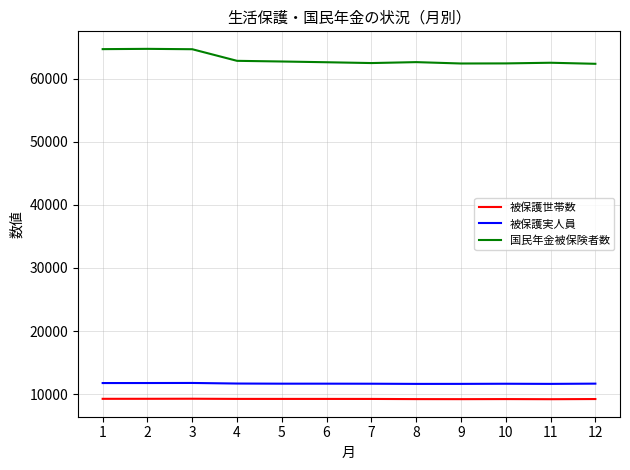

True or false: 被保護実人員 has a value of 5712 at 10.

False